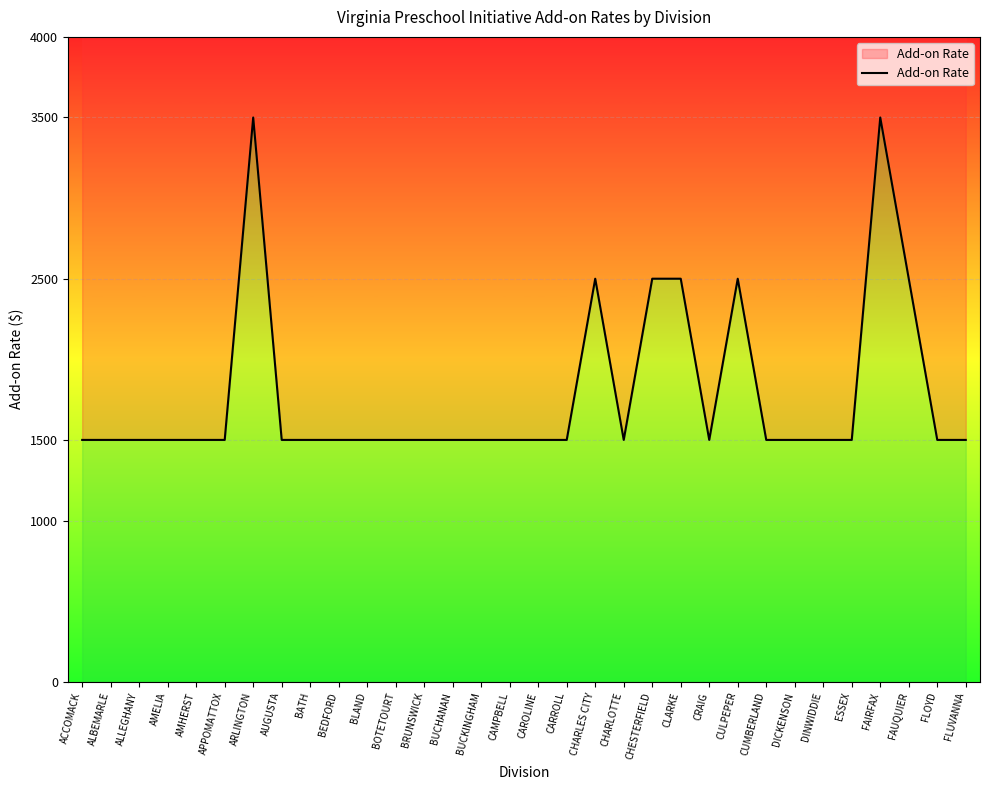

What is the difference between the maximum and minimum values?

2000